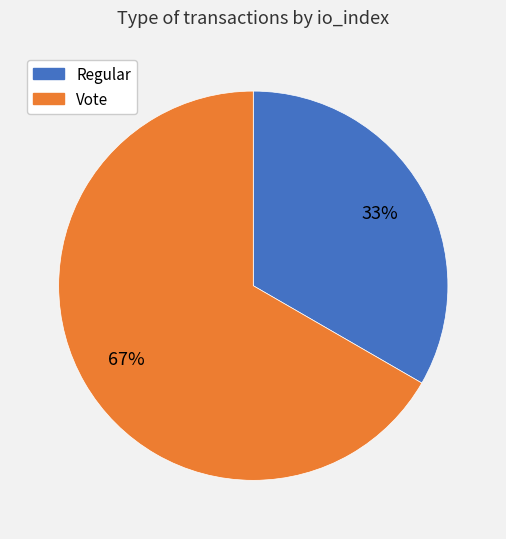

To the nearest percent, what is the average slice percentage?

50%